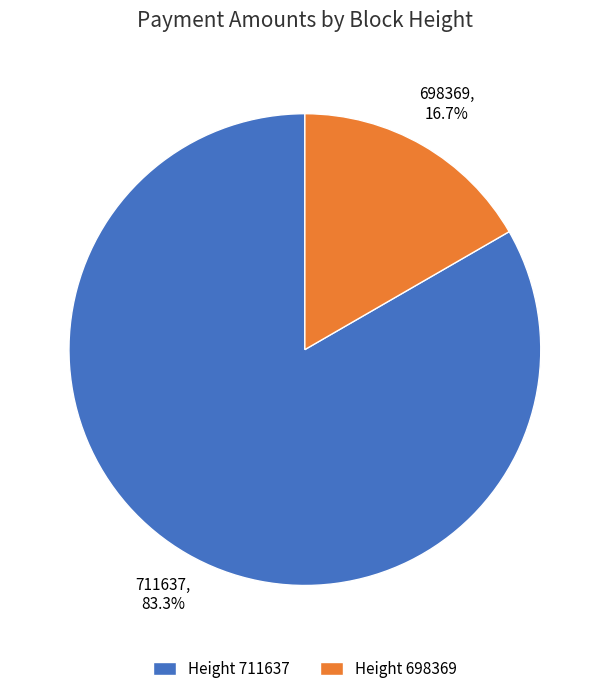

Which slice is the largest?

Height 711637